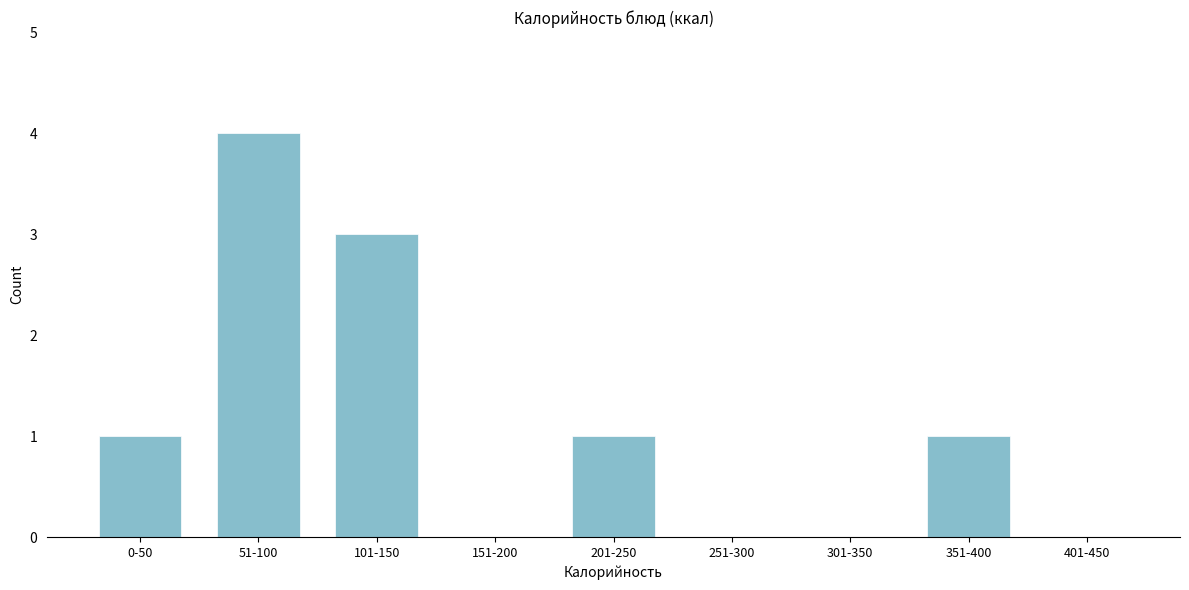

Reading left to right, list all the values displayed in this chart.

0-50=1	51-100=4	101-150=3	151-200=0	201-250=1	251-300=0	301-350=0	351-400=1	401-450=0